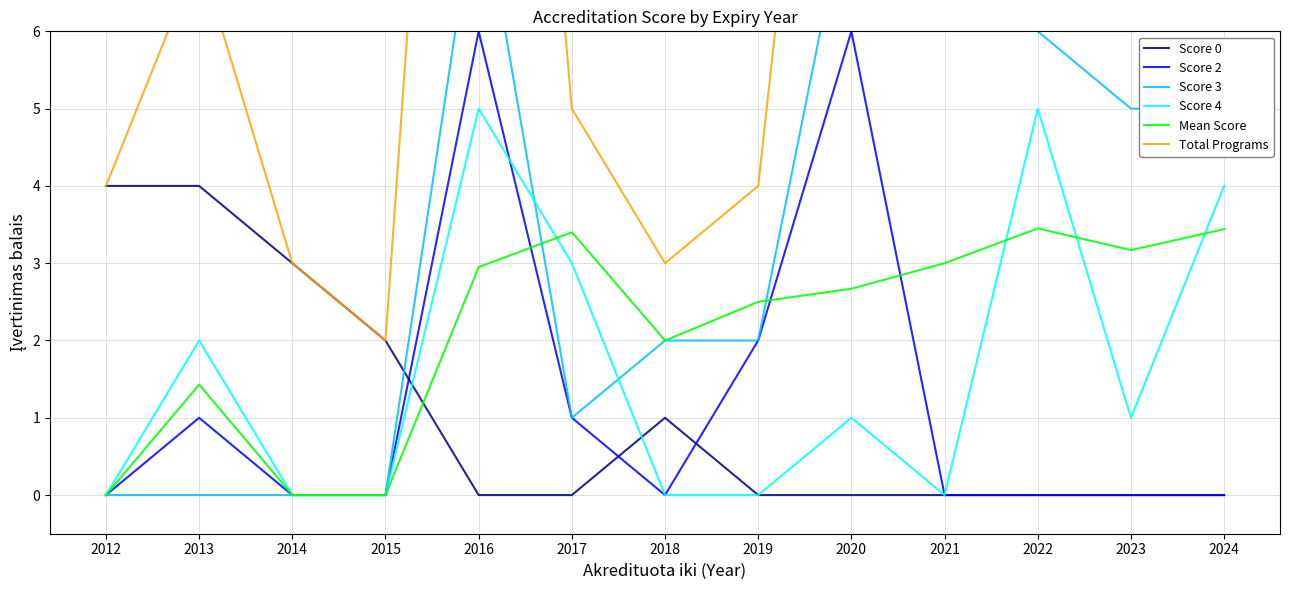

What is the sum of the Score 4 values at 2014 and 2023?

1.0